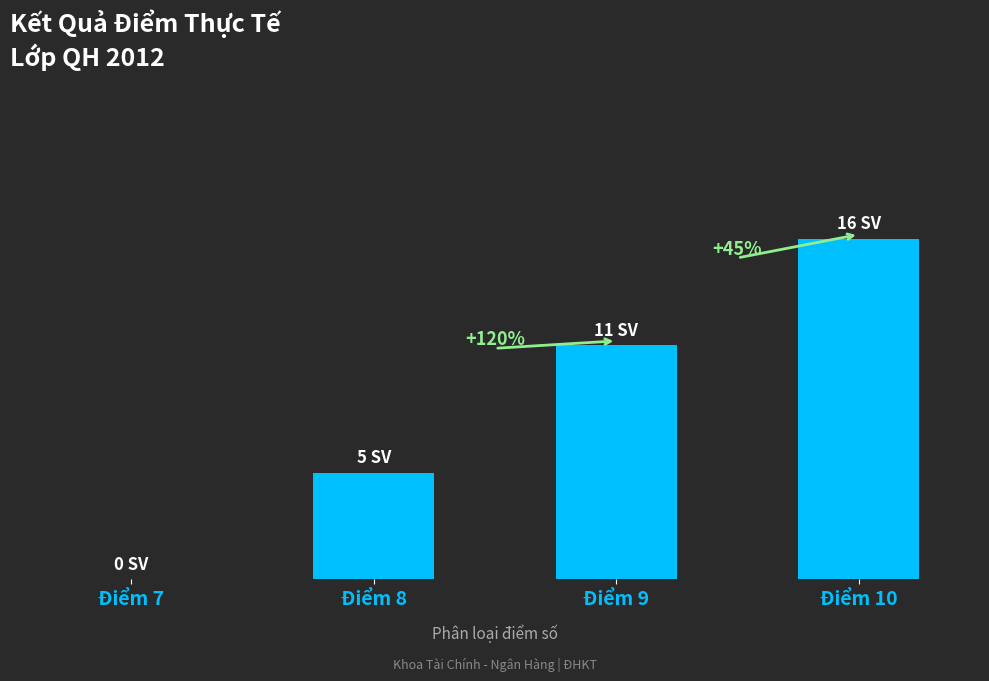

Which has a higher value, Điểm 8 or Điểm 7?

Điểm 8